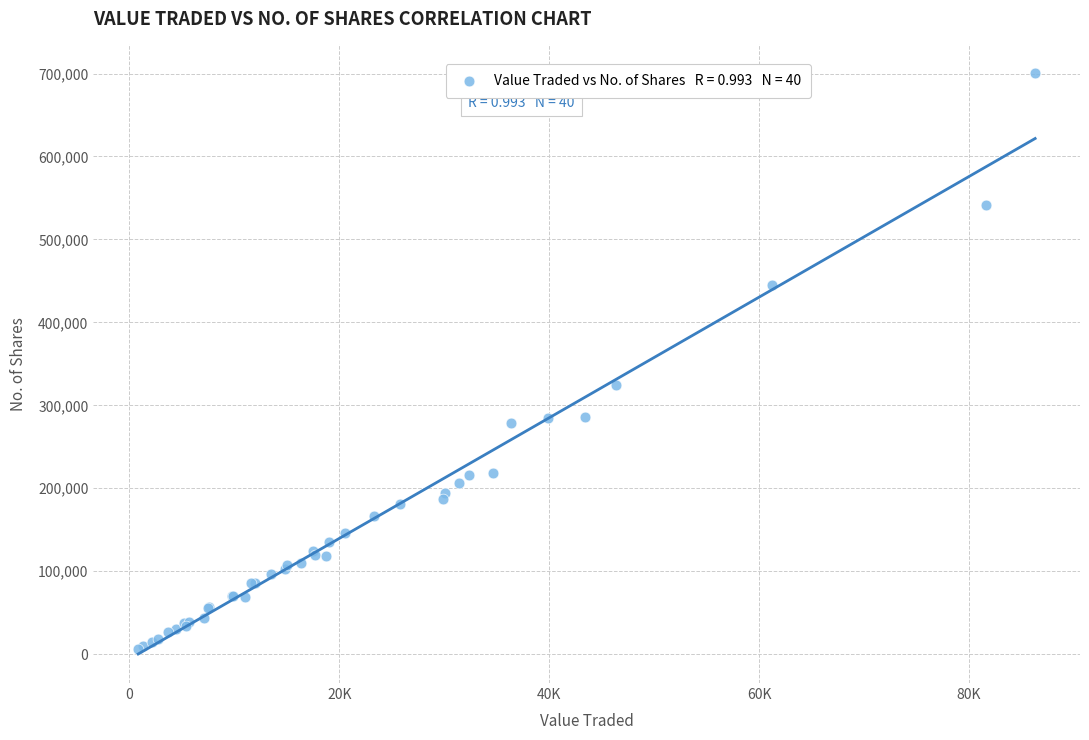

What Y value in the scatter plot is closest to 352979?

324426